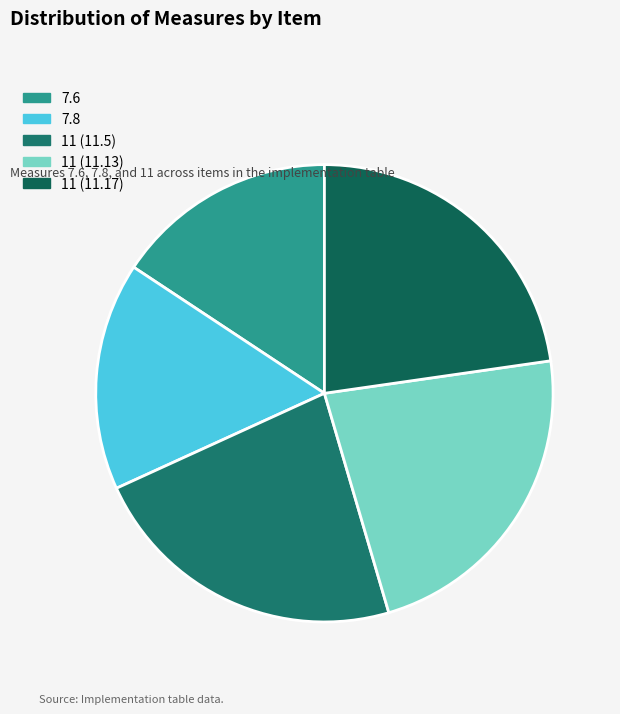

To the nearest percent, what is the combined percentage of 11 (11.5) and 7.8?

39%